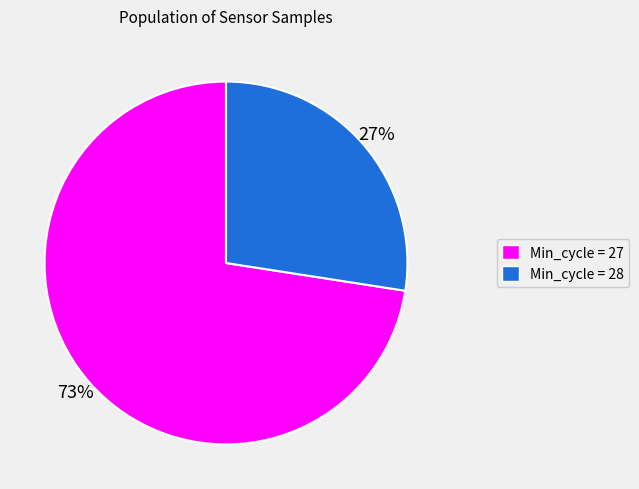

How many slices are in this pie chart?

2